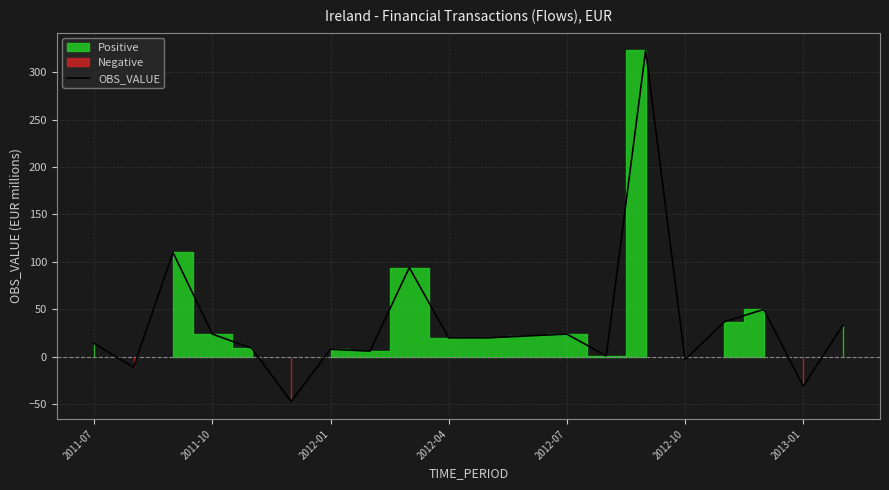

What is the lowest value of the OBS_VALUE series?

-47